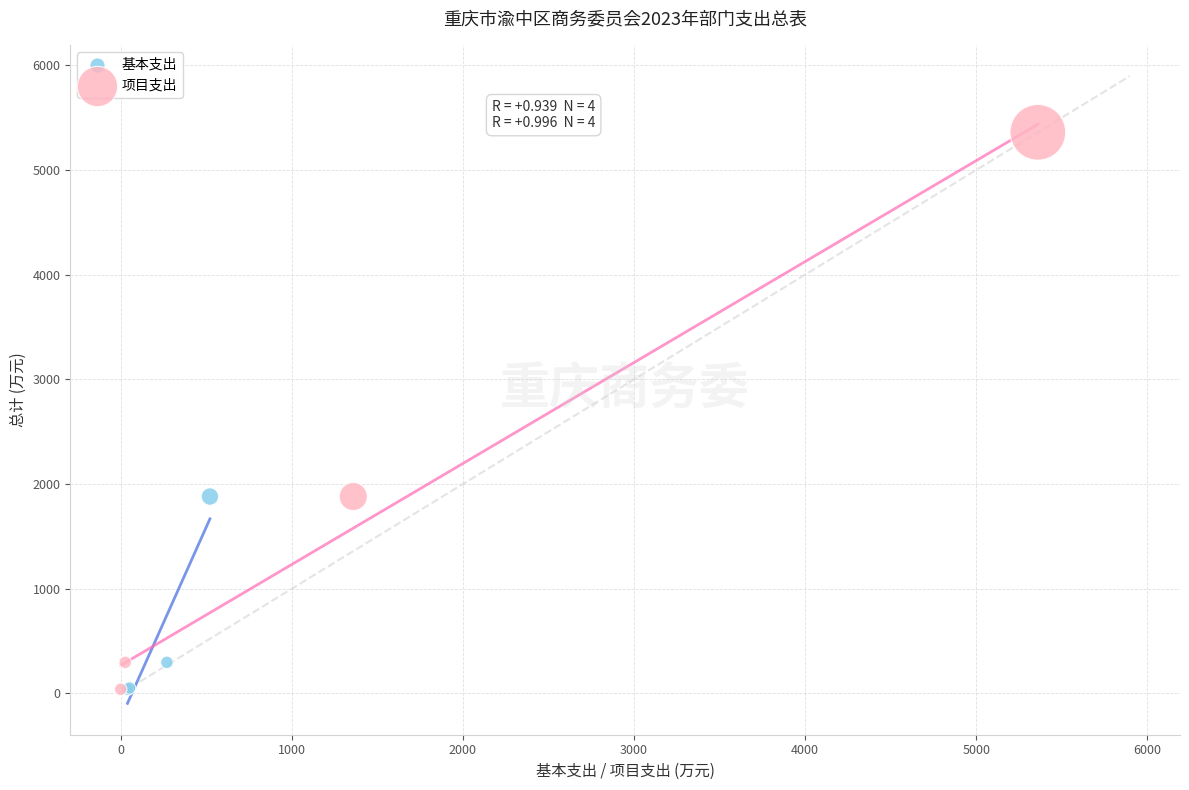

Which series has the widest spread of Y values?

项目支出